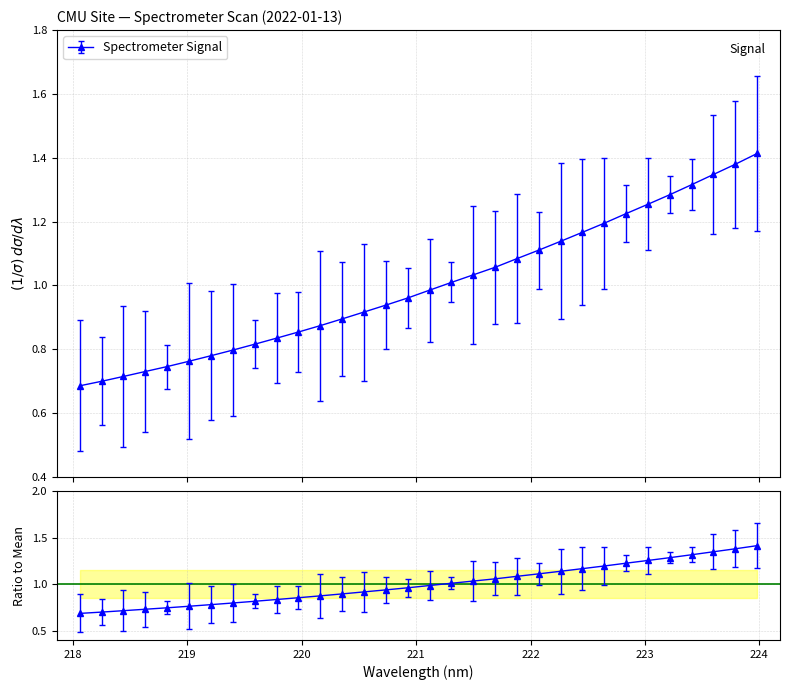

What is the average value?

1.0